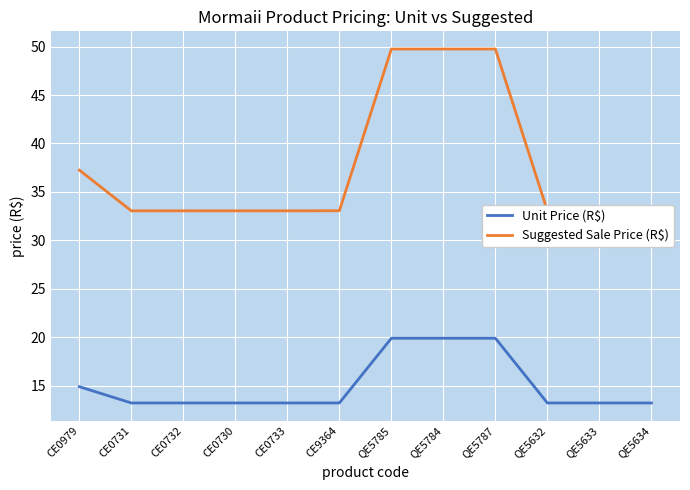

What are all the series names shown in the legend?

Unit Price (R$), Suggested Sale Price (R$)